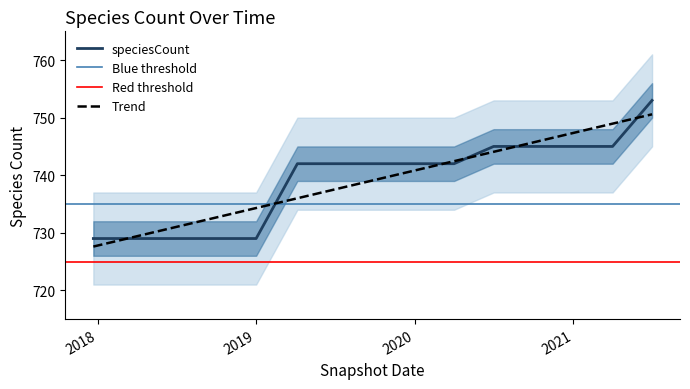

What is the lowest value of the Trend series?

727.6